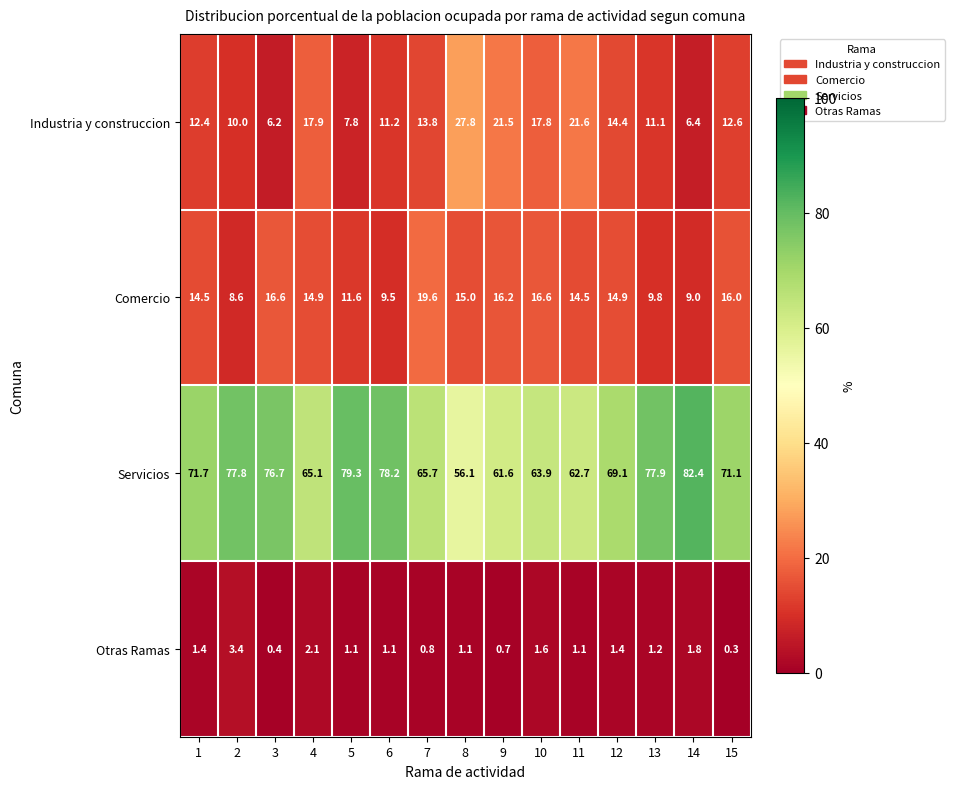

At which category does the chart reach its minimum across all series?

15